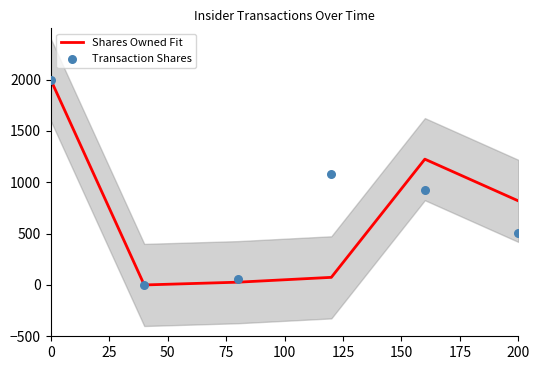

At how many categories does at least one series exceed 149?

4